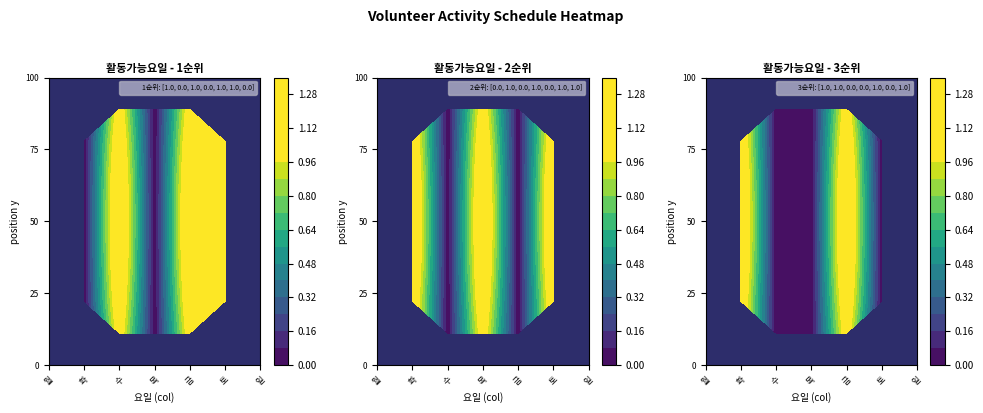

What is the difference between the maximum and minimum values in the 1순위 series?

1